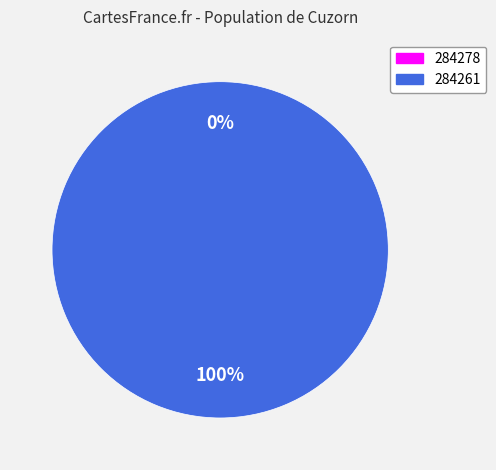

What is the largest slice in the pie chart?

284261